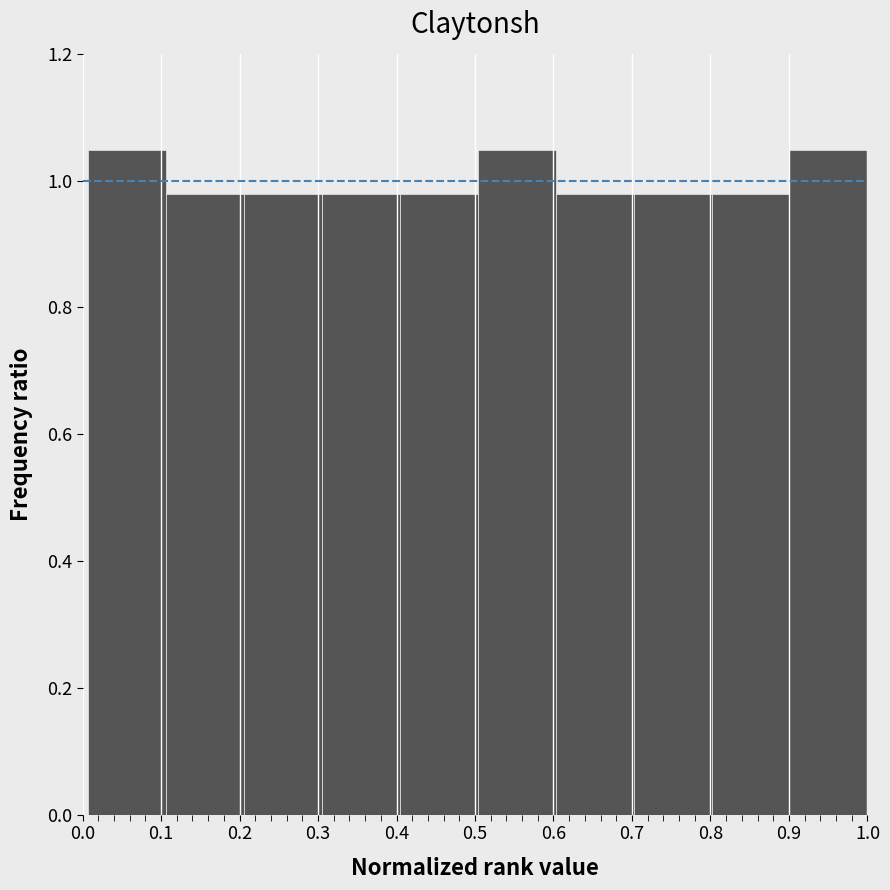

Reading left to right, transcribe this chart: for each bar, give the range it covers on the x-axis and its height. Neither the bar edges nor the heights are printed on the chart, so give them approximately, as read against the axes.

0.01 to 0.11: 1.04
0.11 to 0.21: 0.98
0.21 to 0.30: 0.98
0.30 to 0.40: 0.98
0.40 to 0.50: 0.98
0.50 to 0.60: 1.04
0.60 to 0.70: 0.98
0.70 to 0.80: 0.98
0.80 to 0.90: 0.98
0.90 to 1.00: 1.04